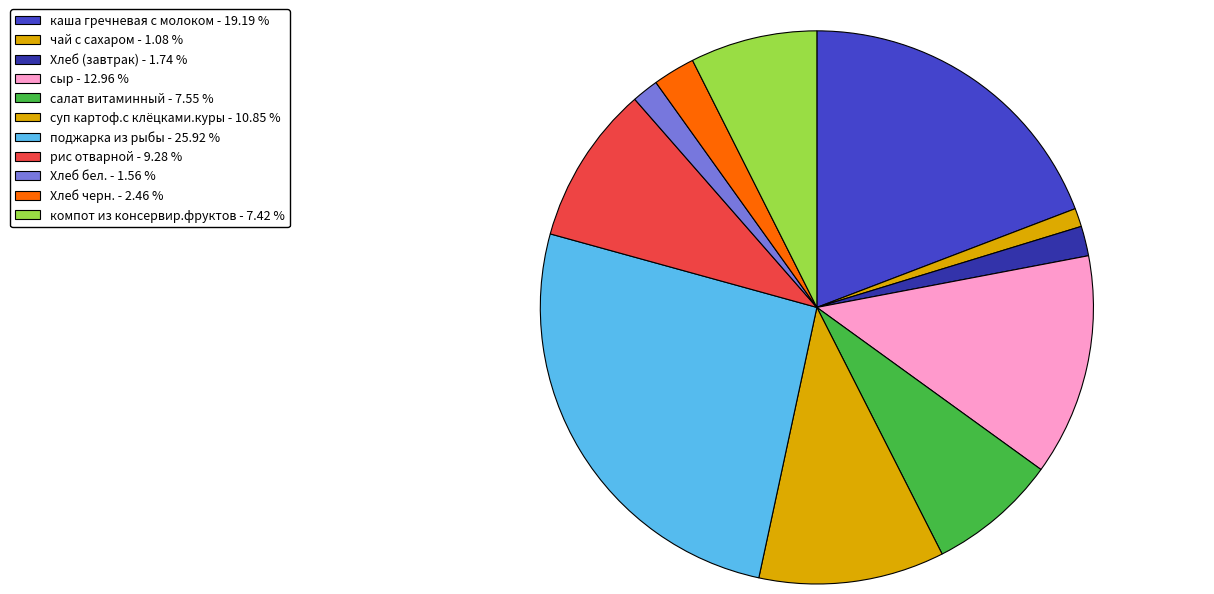

What is the largest slice in the pie chart?

поджарка из рыбы